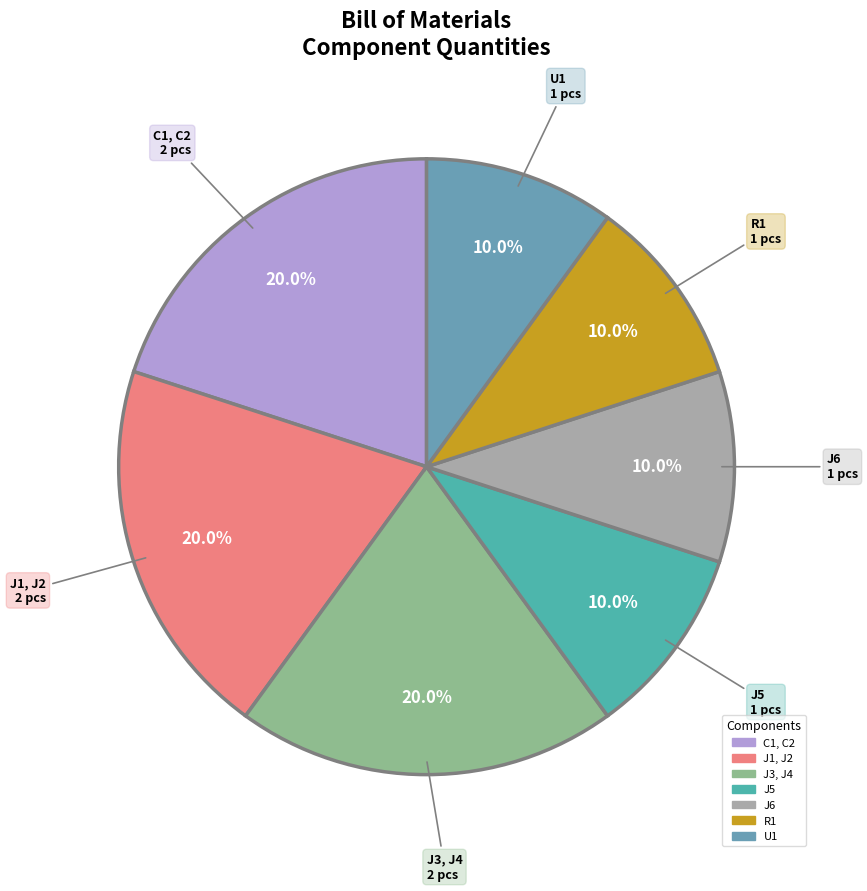

Between J3, J4 and R1, which is larger?

J3, J4